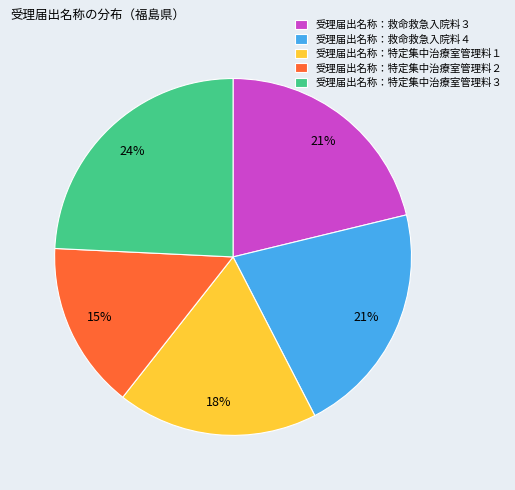

To the nearest percent, what percentage of the pie is 受理届出名称：特定集中治療室管理料２?

15%